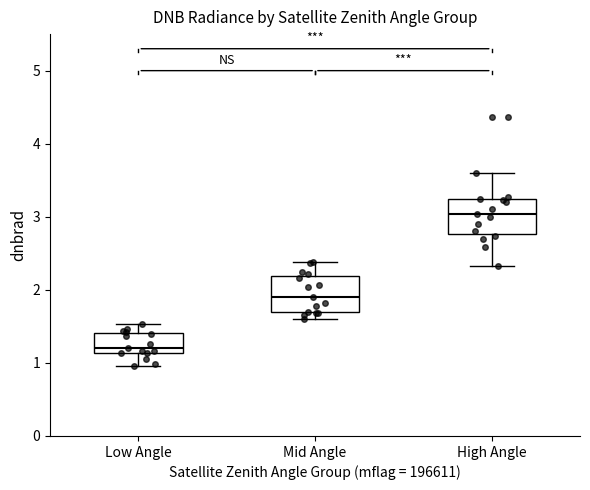

Reading left to right, transcribe this box plot: for each box, give where its median line is, the range the box spans, and where its two whiskers end, as read against the y-axis. The values are not printed on the chart, so give them approximately, as read against the axis.

Low Angle: median 1.2, box 1.1 to 1.4, whiskers 1.0 to 1.5
Mid Angle: median 1.9, box 1.7 to 2.2, whiskers 1.6 to 2.4
High Angle: median 3.0, box 2.8 to 3.2, whiskers 2.3 to 3.6